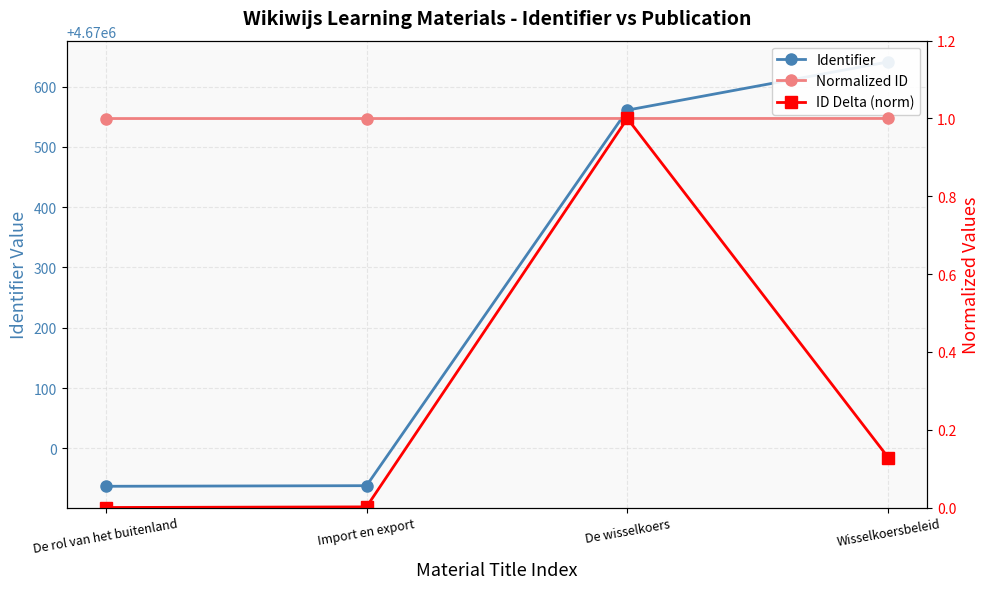

Reading left to right, what are all the values shown in this chart?

Identifier: 4669937.0	4669938.0	4670561.0	4670641.0
Normalized ID: 1.0	1.0	1.0	1.0
ID Delta (norm): 0.0	0.0	1.0	0.1